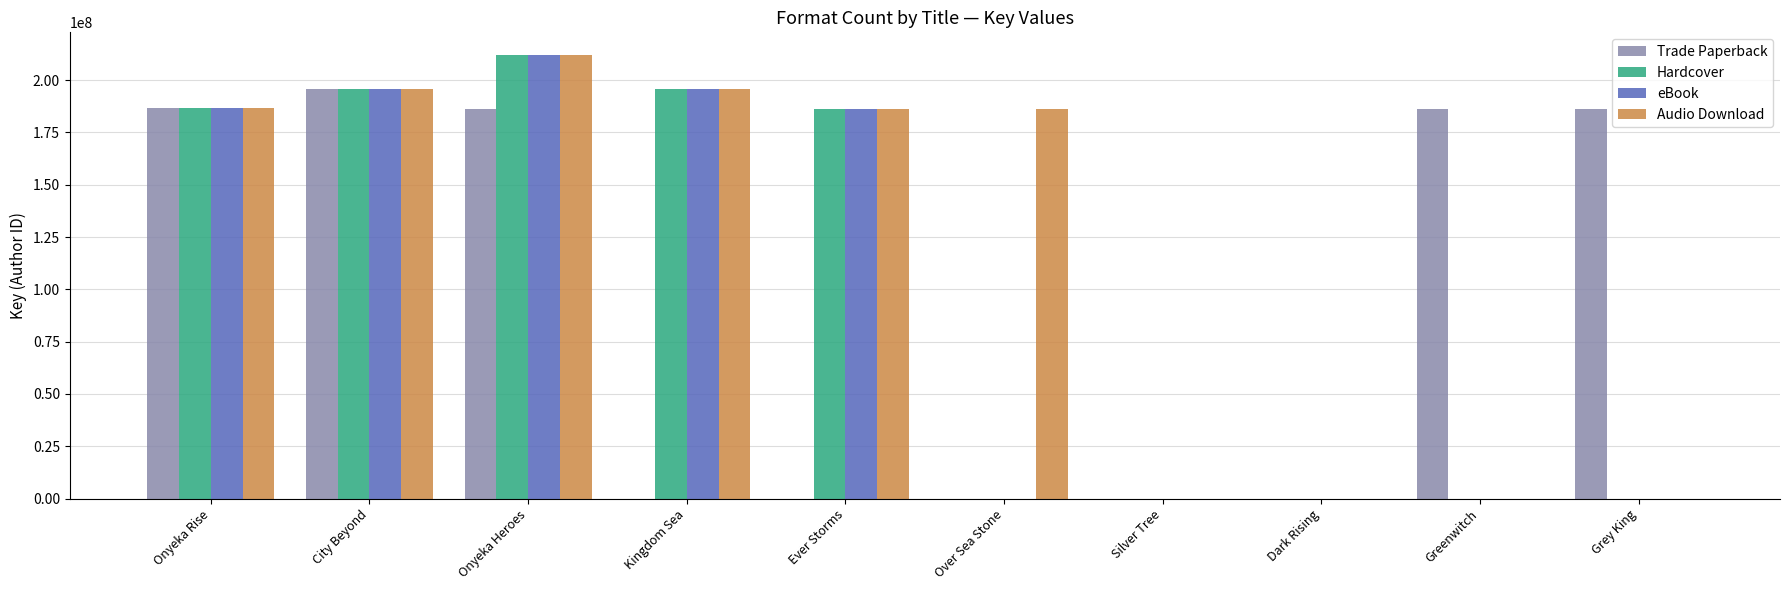

What are all the series names shown in the legend?

Trade Paperback, Hardcover, eBook, Audio Download